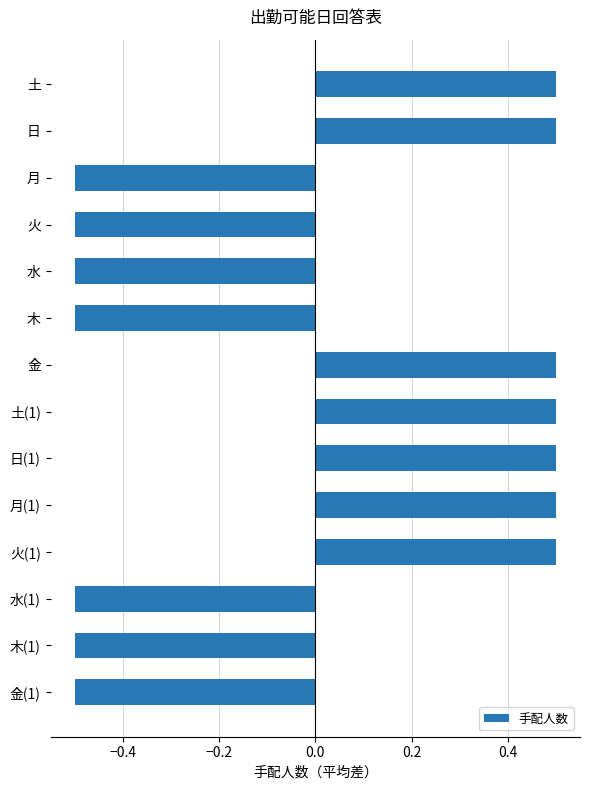

What is the change in value from 月 to 日(1)?

+1.0